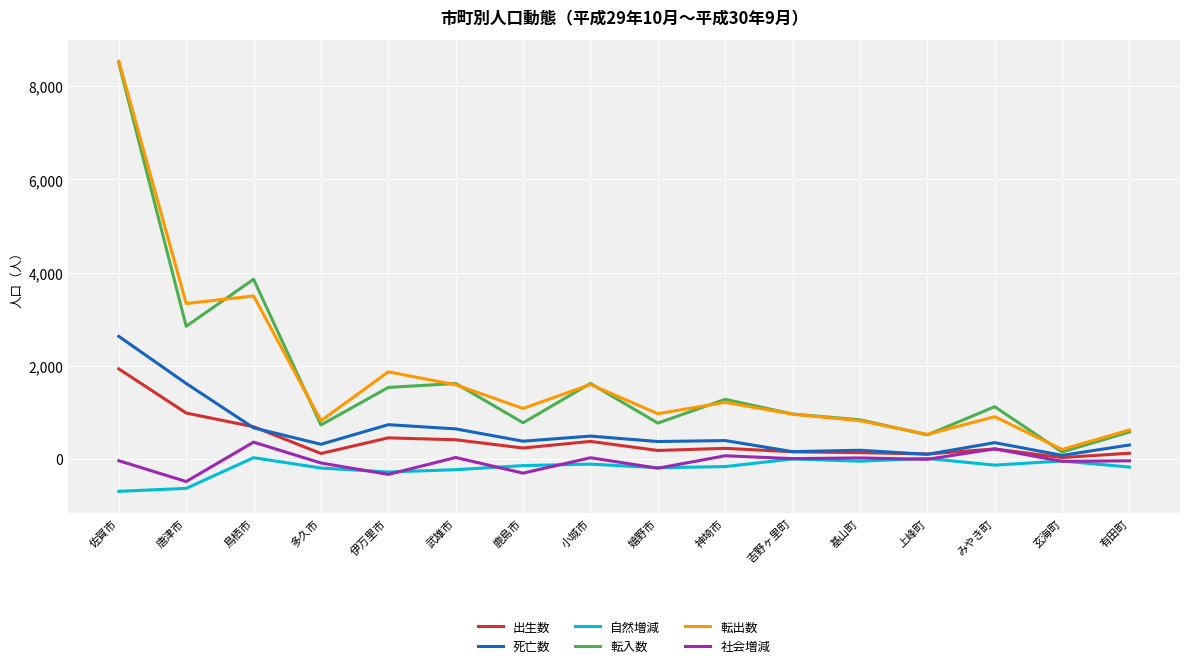

Where is 転入数 nearest to the value 4322?

鳥栖市